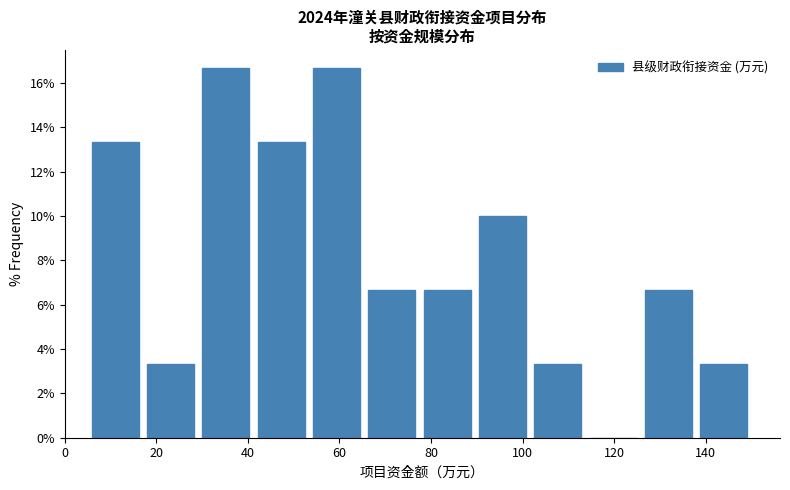

Reading left to right, transcribe this chart: for each bar, give the range it covers on the x-axis and its height. Neither the bar edges nor the heights are printed on the chart, so give them approximately, as read against the axes.

6 to 18: 13.4
18 to 30: 3.4
30 to 42: 16.6
42 to 54: 13.4
54 to 66: 16.6
66 to 78: 6.6
78 to 90: 6.6
90 to 102: 10.0
102 to 114: 3.4
114 to 126: 0
126 to 138: 6.6
138 to 150: 3.4